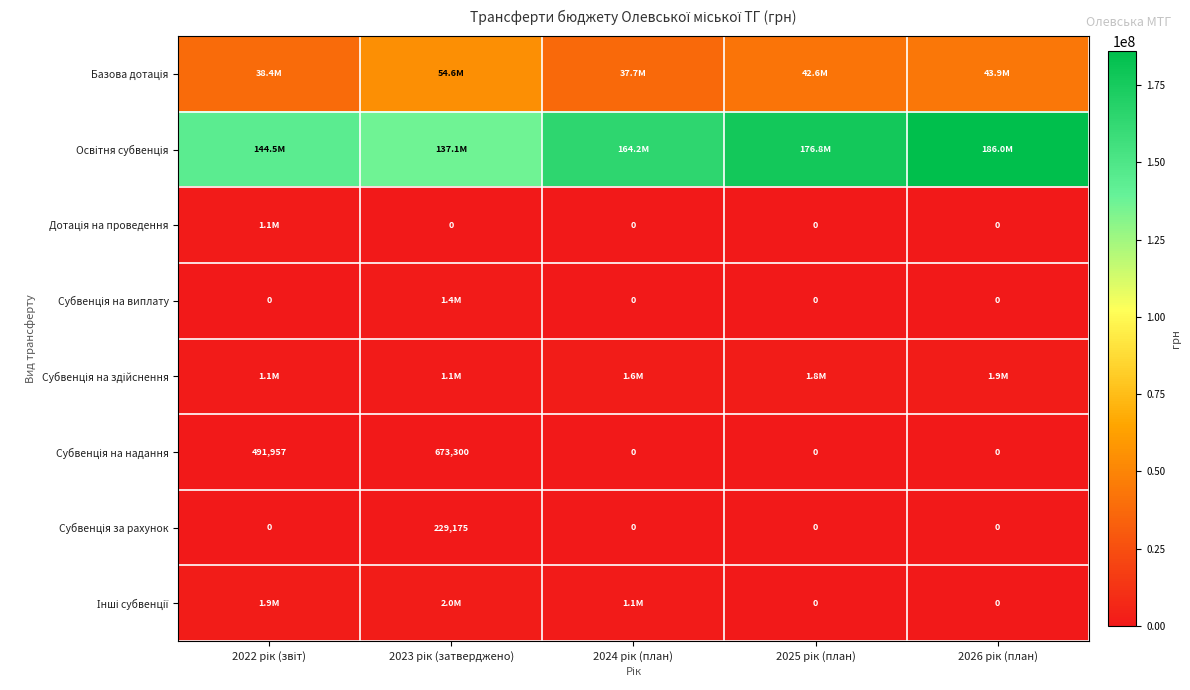

At which label does Субвенція на здійснення reach its minimum?

2022 рік (звіт)